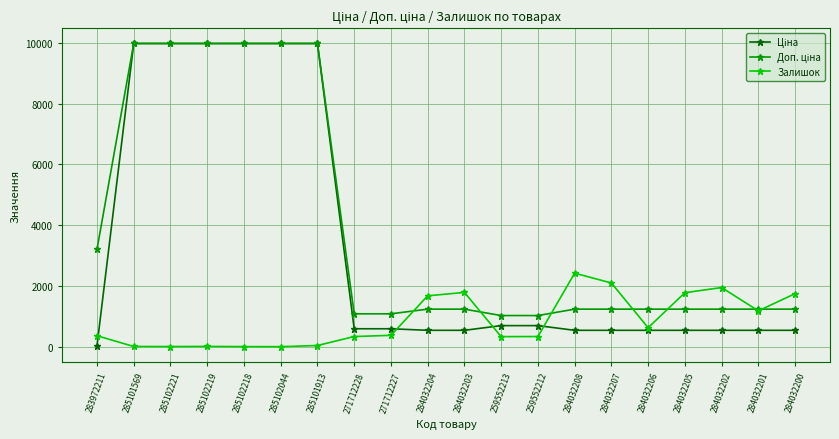

What is the value of the Залишок point at the 6th from the left?

1.0